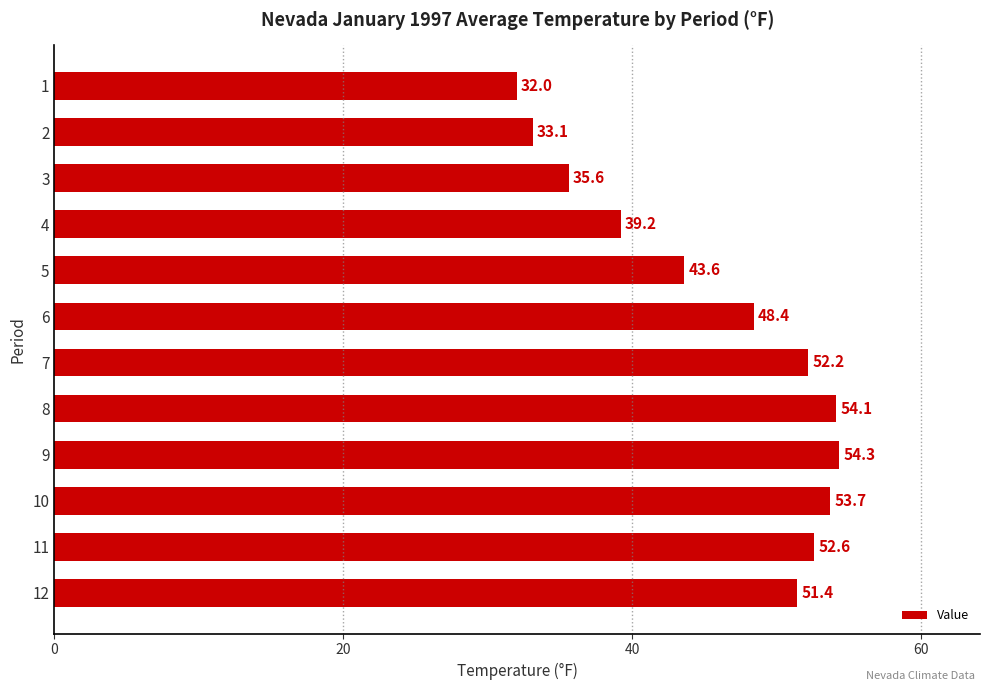

How many bars are there in total?

12